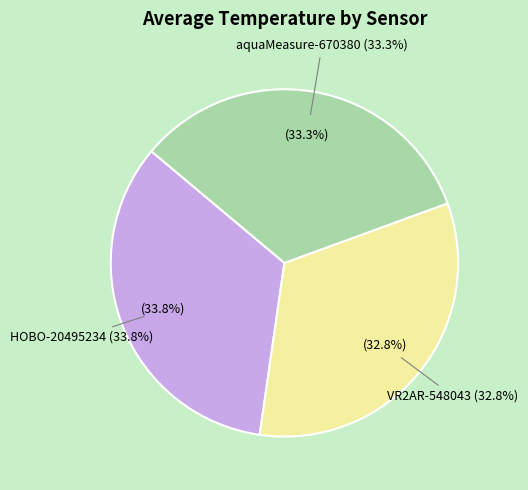

Does VR2AR-548043 account for over 50% of the chart?

No